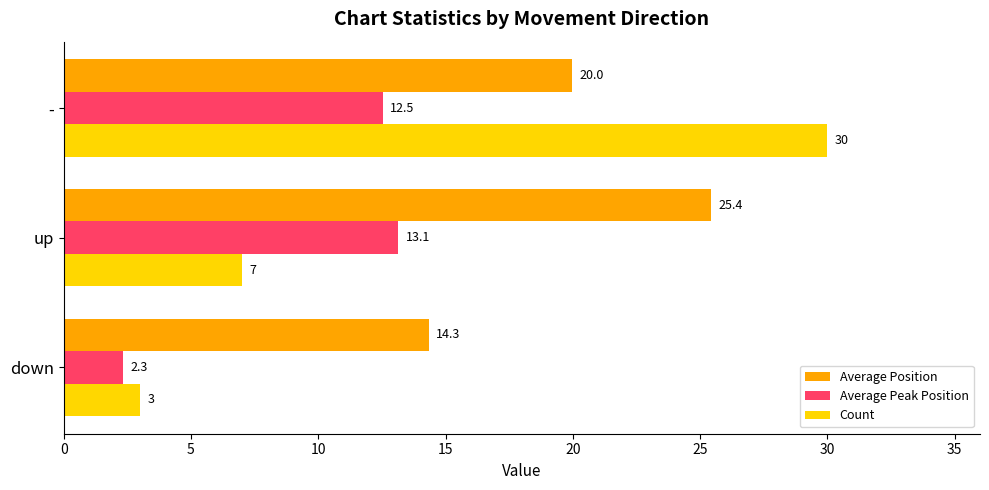

True or false: Count has a value of 12.8 at -.

False